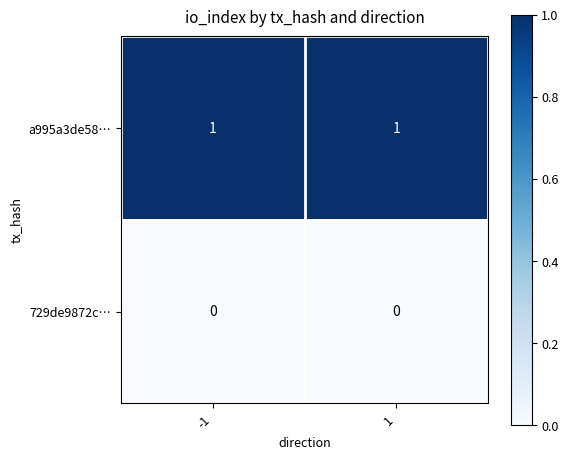

Which series has the largest total across all categories?

a995a3de58…